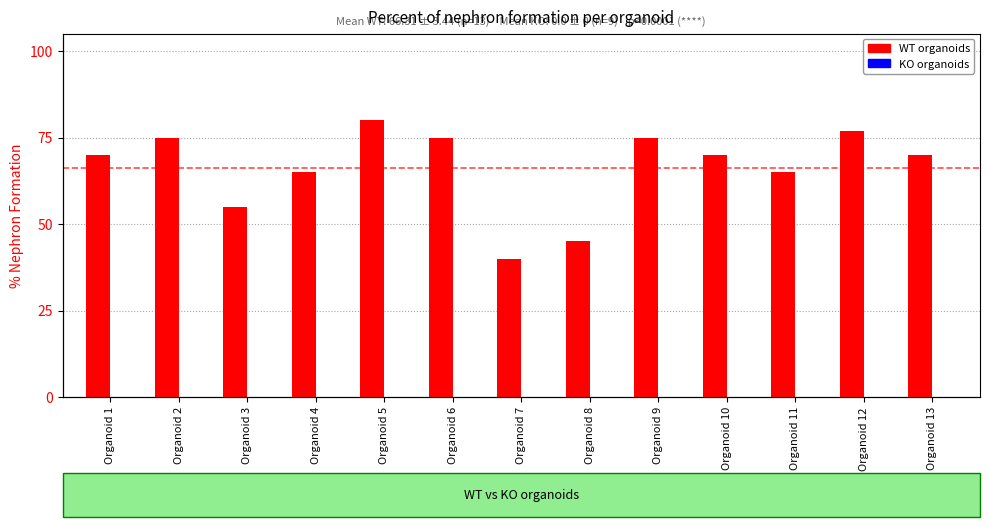

Rank the series at Organoid 13 from lowest to highest value.

KO organoids, WT organoids